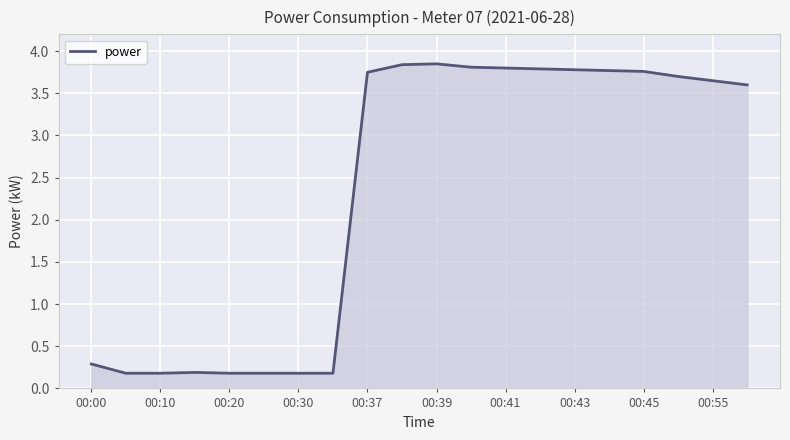

What is the difference between the maximum and minimum values?

3.7